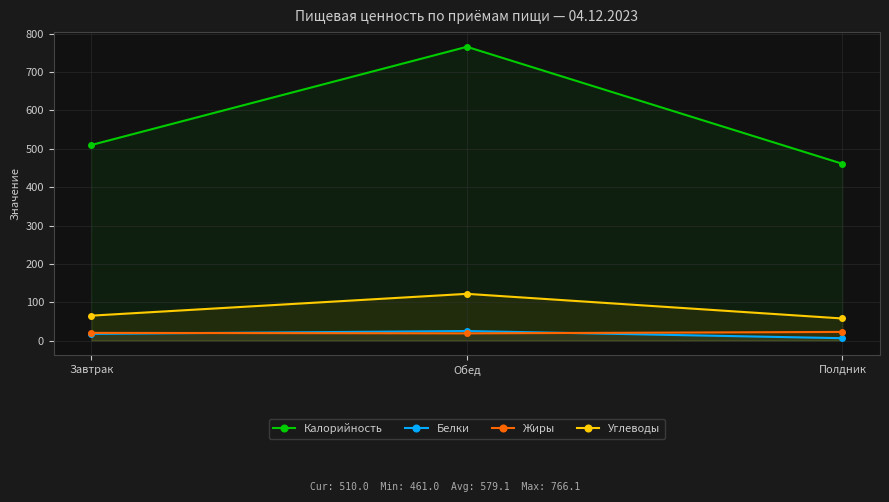

Which category has the lowest value in the Жиры series?

Обед